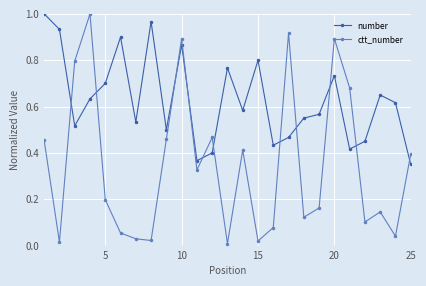

Which series has the largest range (max minus min)?

ctt_number